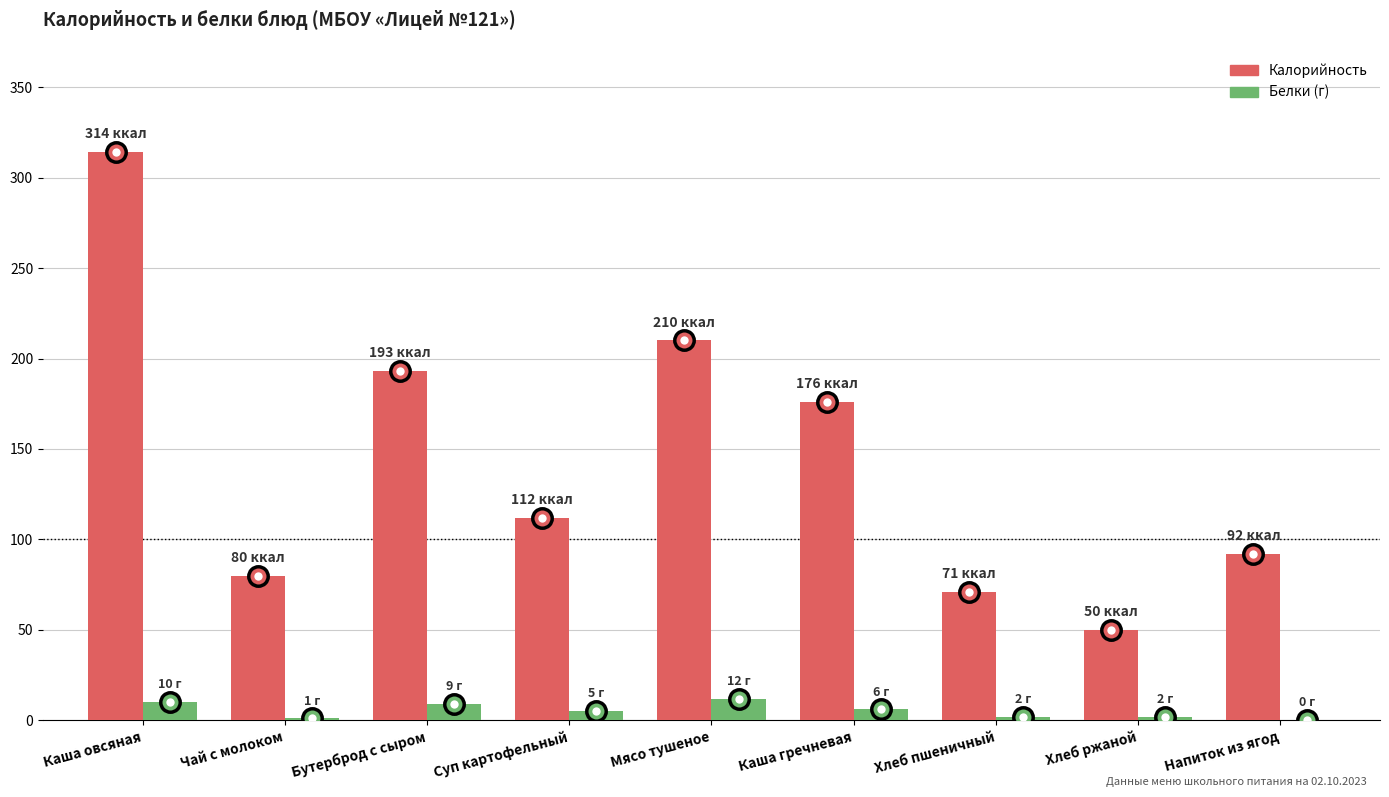

What is the total value across all series at Чай с молоком?

81